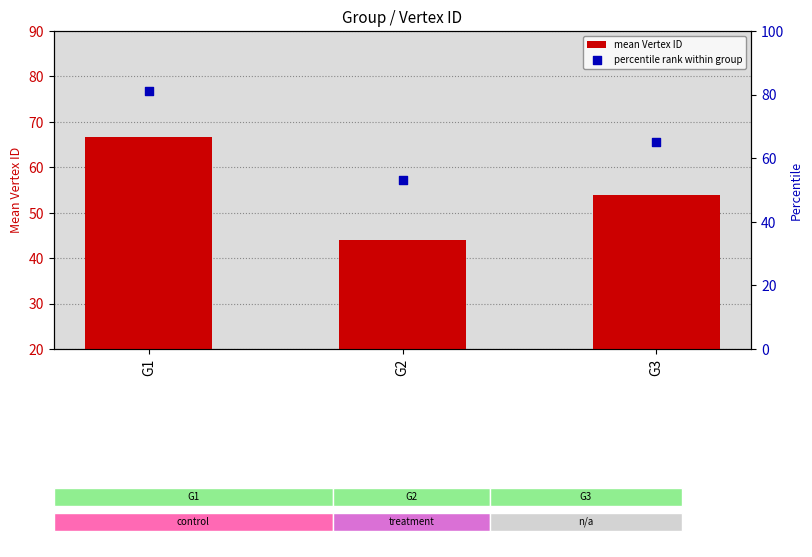

Which series contains the highest Y value?

percentile rank within group